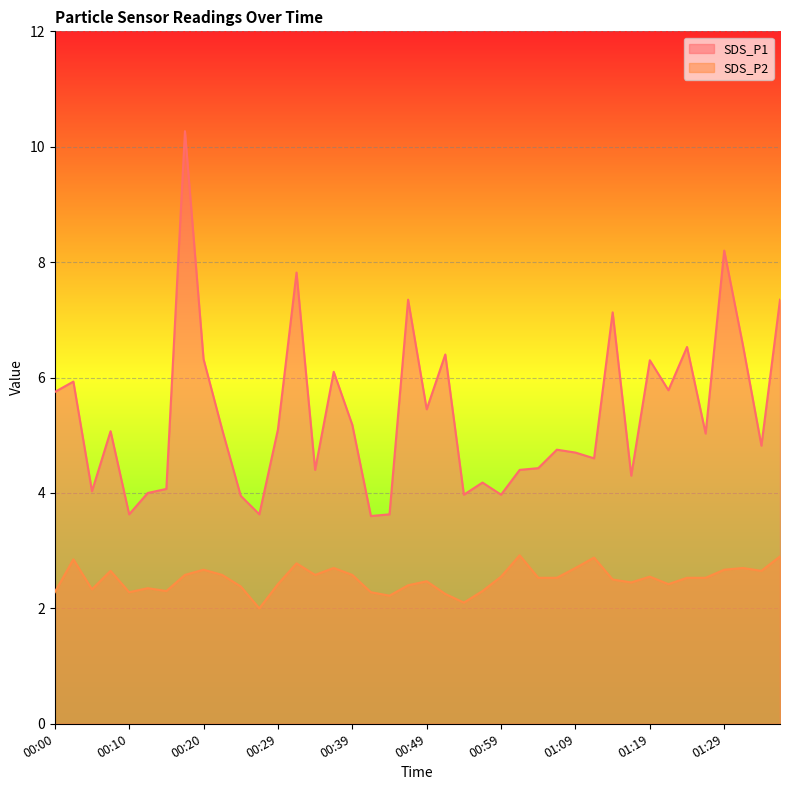

What is the approximate value of SDS_P2 at 00:42?

2.3